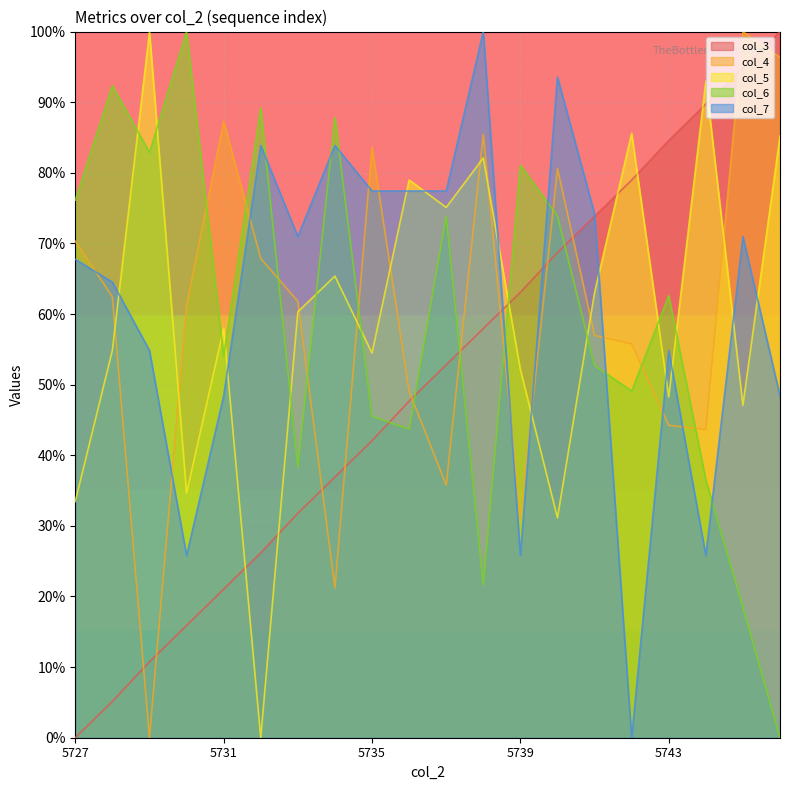

What is the maximum value shown in the chart?

100.0